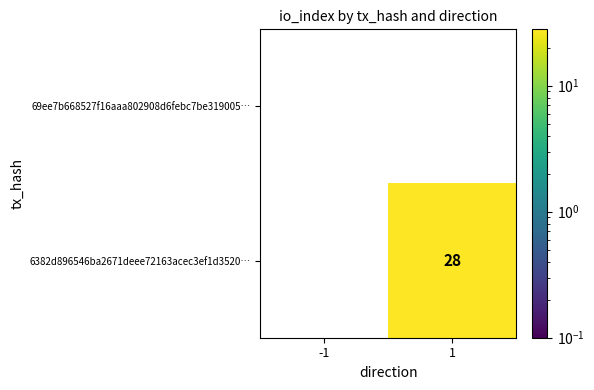

Between -1 and 1, which series saw the biggest shift?

6382d896546ba2671deee72163acec3ef1d3520…